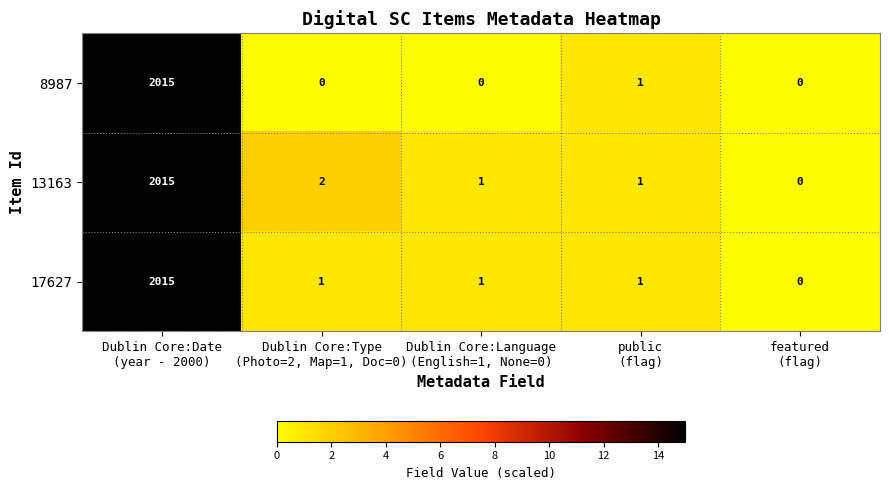

Which series has the largest total across all categories?

13163